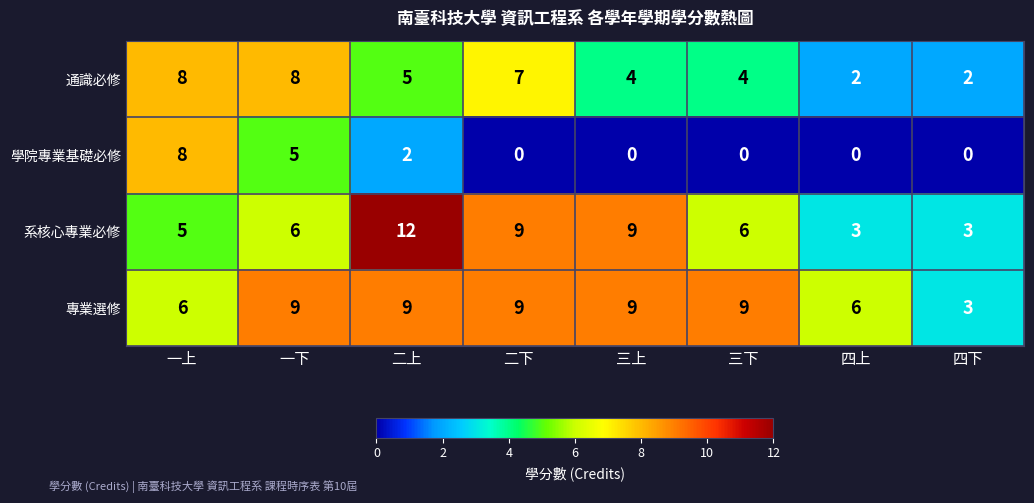

What is the difference between the highest and lowest values at 一下?

4